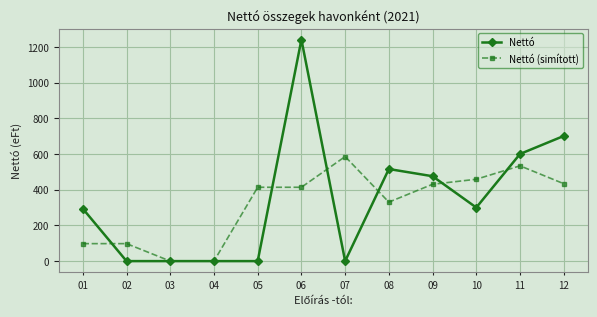

What is the greatest value displayed?

1240.7